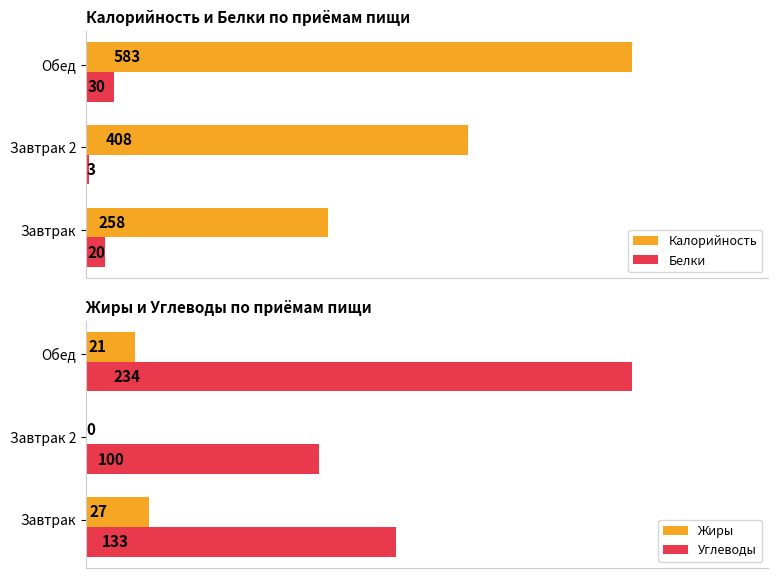

How many values in the Углеводы series are below 133?

1